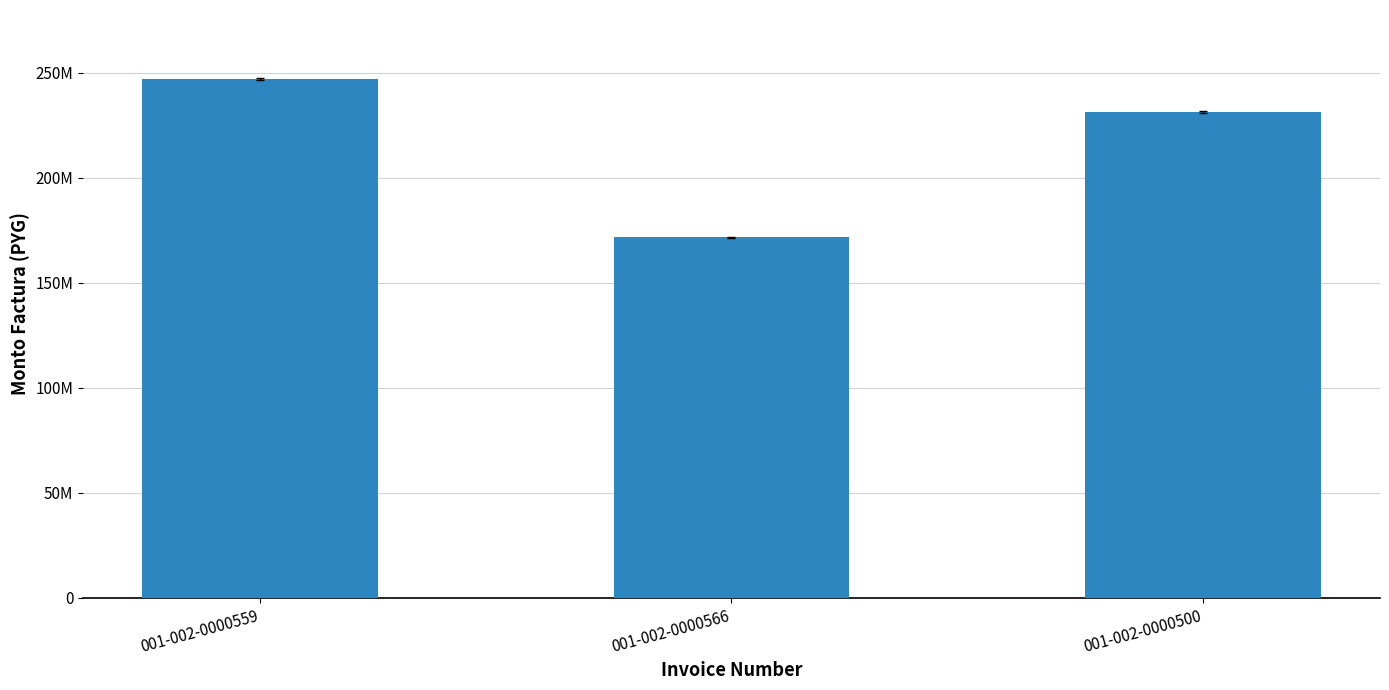

What is the difference between the values at 001-002-0000500 and 001-002-0000566?

59615381